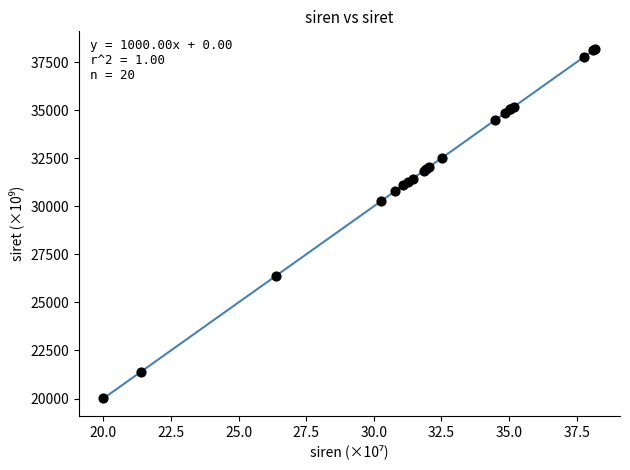

What Y value in the scatter plot is closest to 29098?

30259.7